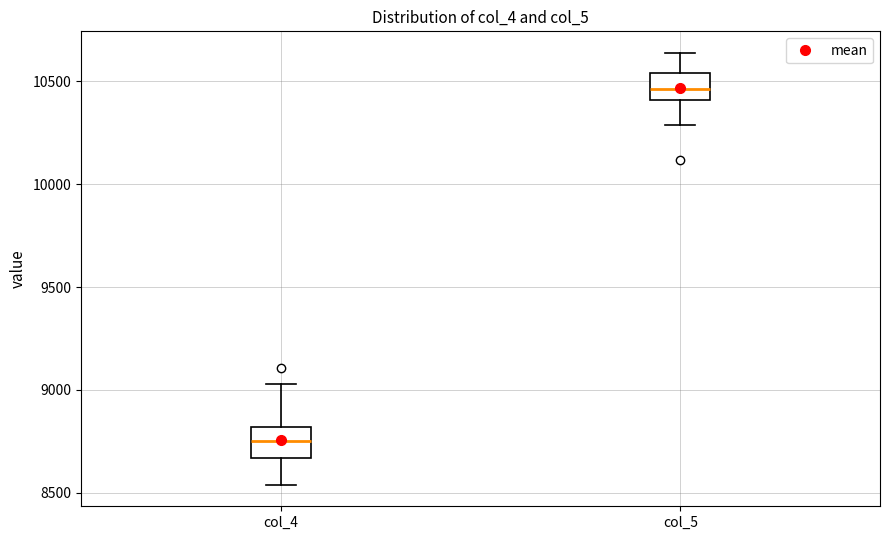

Which box has the lowest median line?

col_4